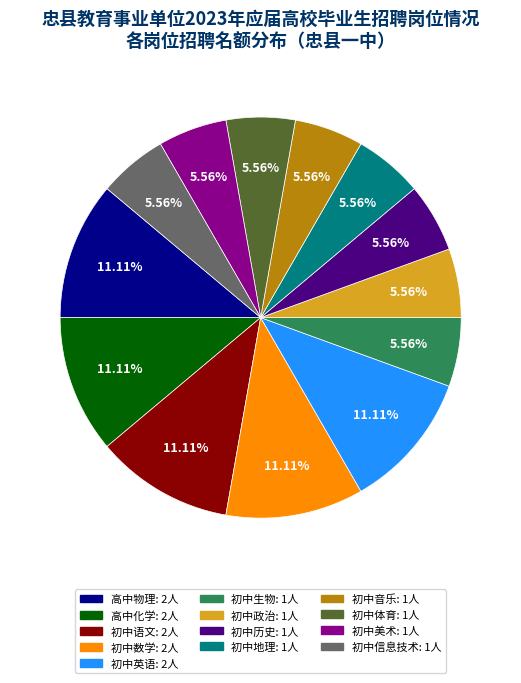

Is there any slice that represents more than half of the pie?

No